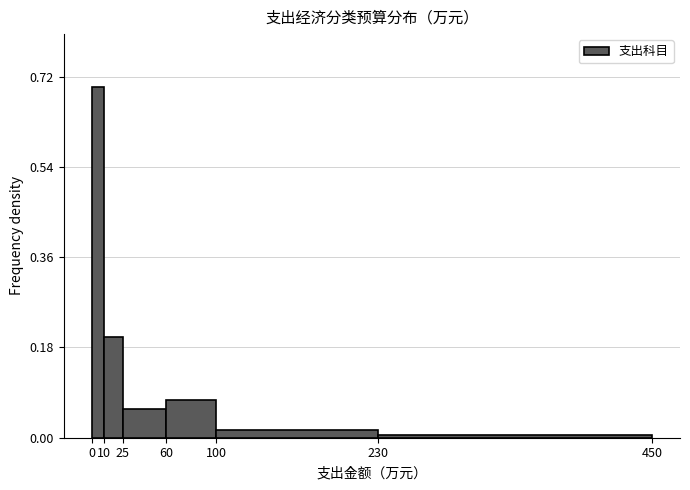

Over which range of the x-axis is the bar tallest?

0 to 10